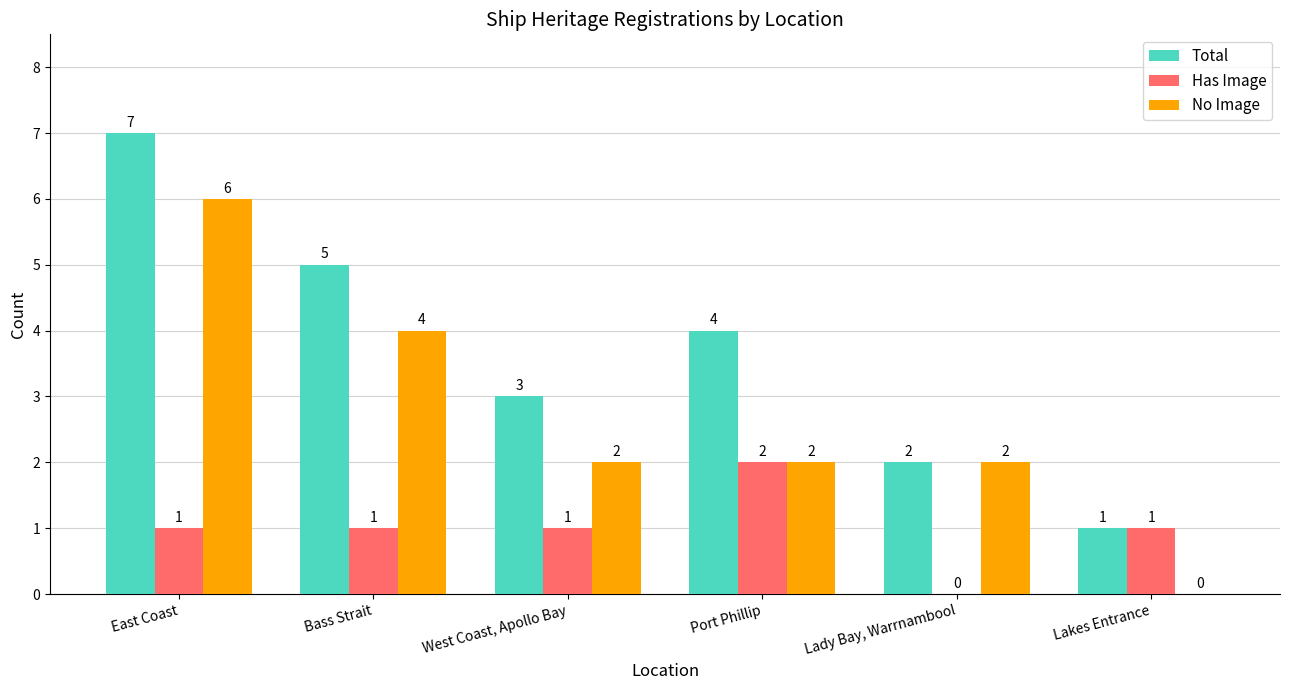

At which label does No Image reach its peak?

East Coast